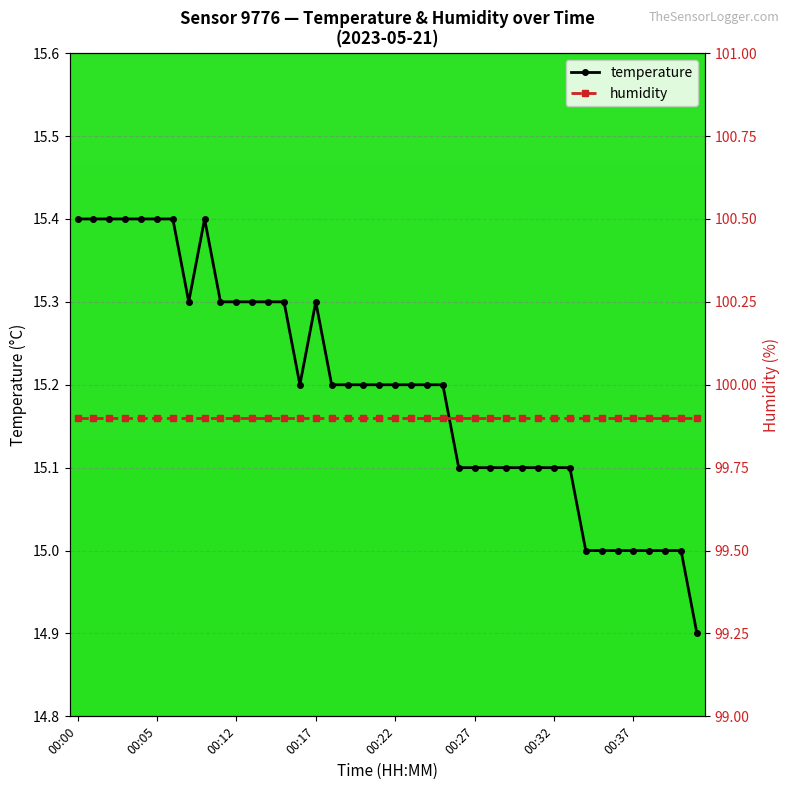

How many values exceed 15?

32